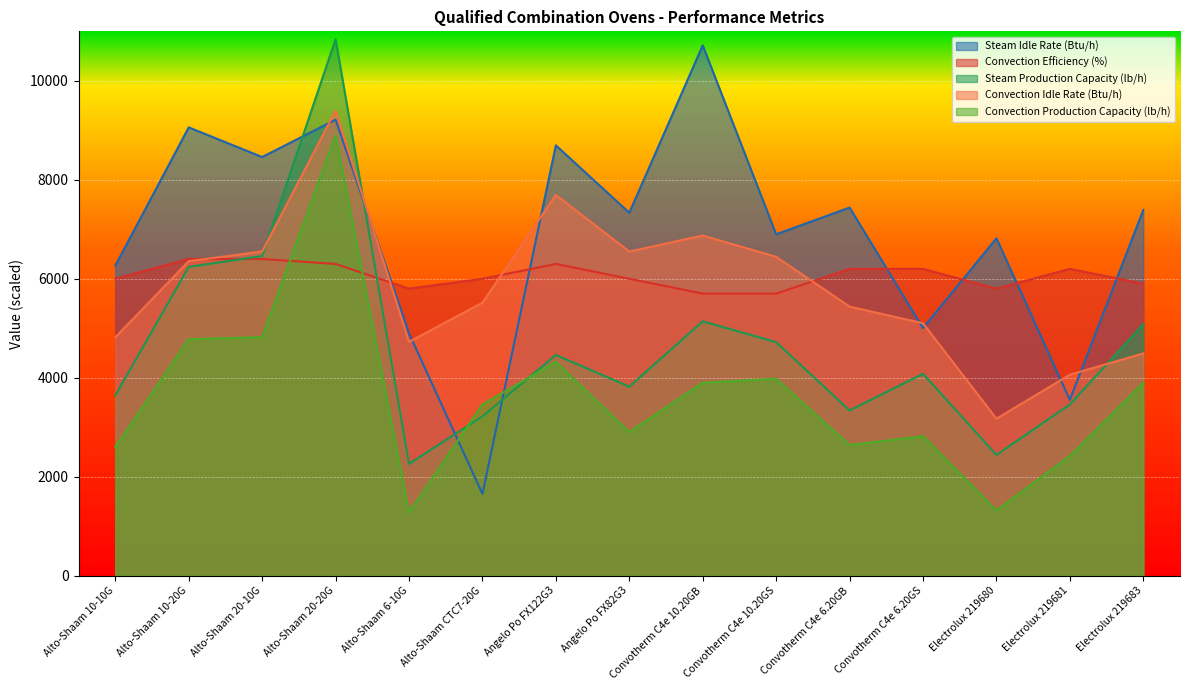

What is the difference between the Convection Efficiency (%) values at Convotherm C4e 10.20GB and Convotherm C4e 6.20GB?

500.0